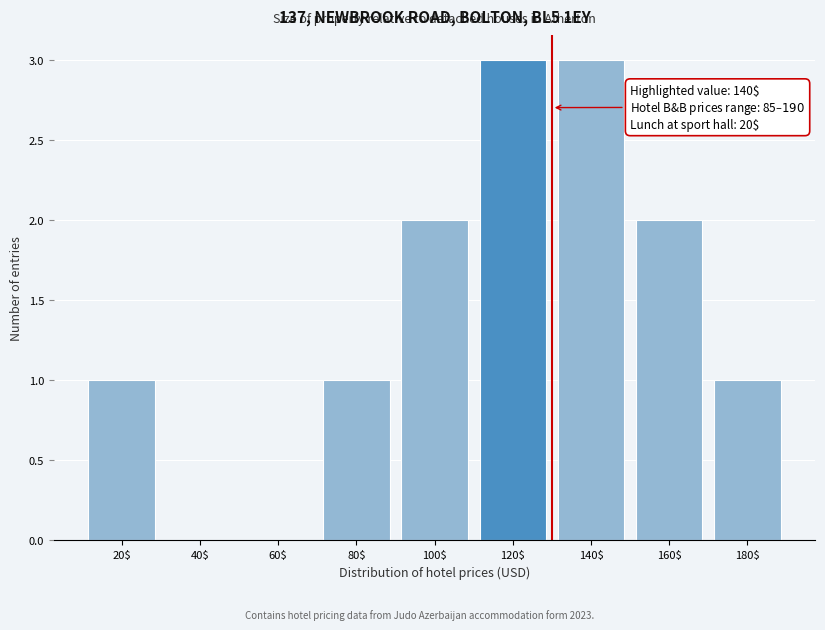

What is the maximum value shown in the chart?

3